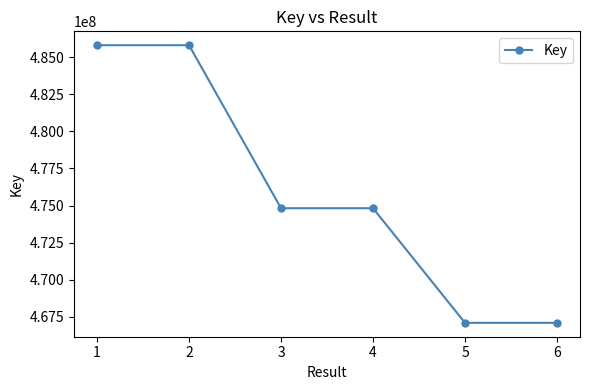

True or false: there are more than 2 points higher than both neighbors.

False